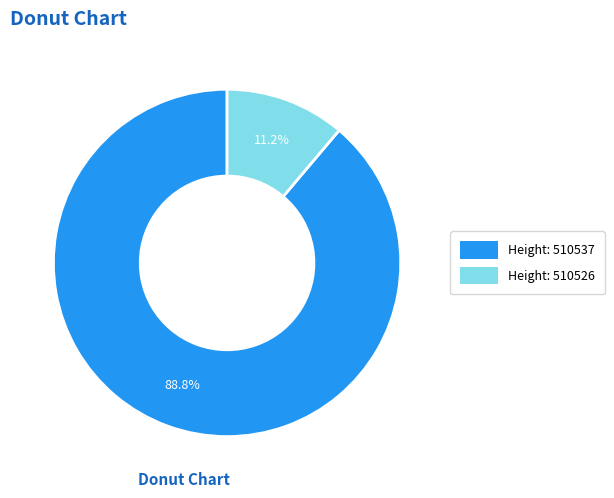

Between Height: 510537 and Height: 510526, which is larger?

Height: 510537